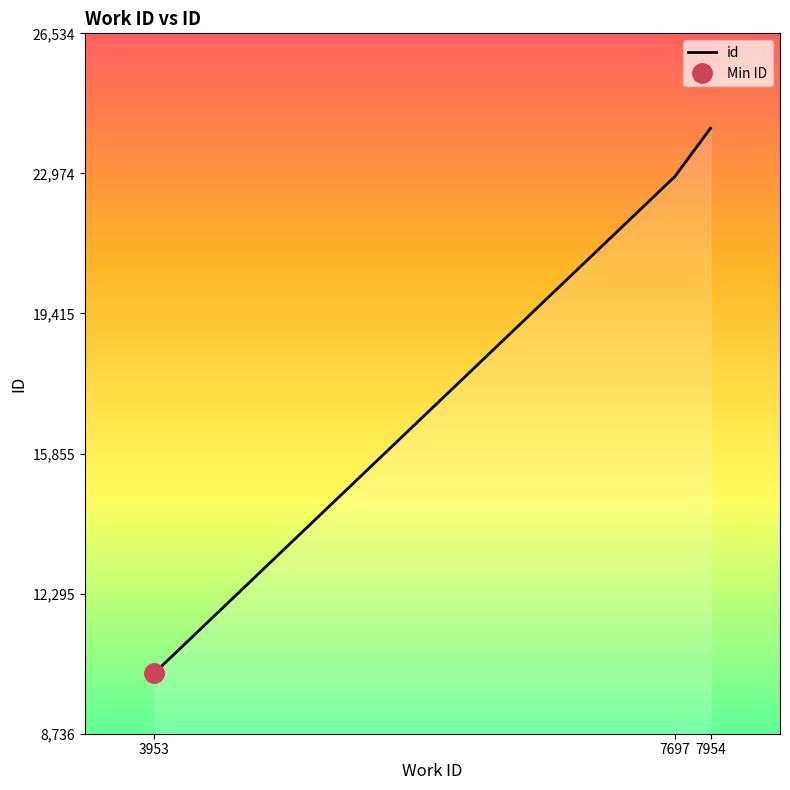

What is the difference between the values at 7954 and 3953?

13844